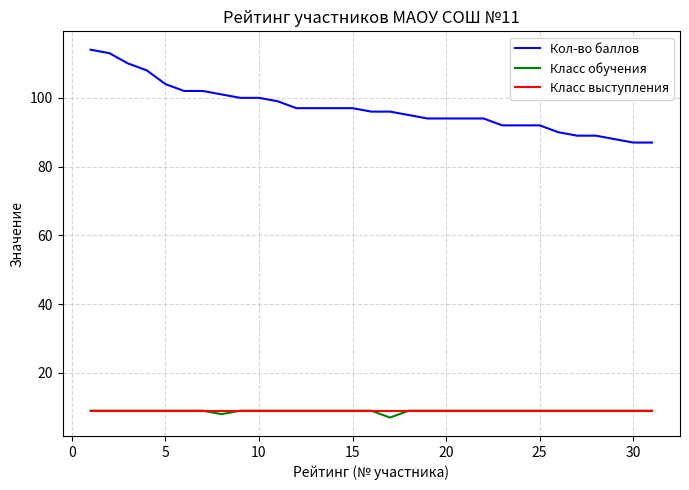

Which series has the widest spread of values?

Кол-во баллов